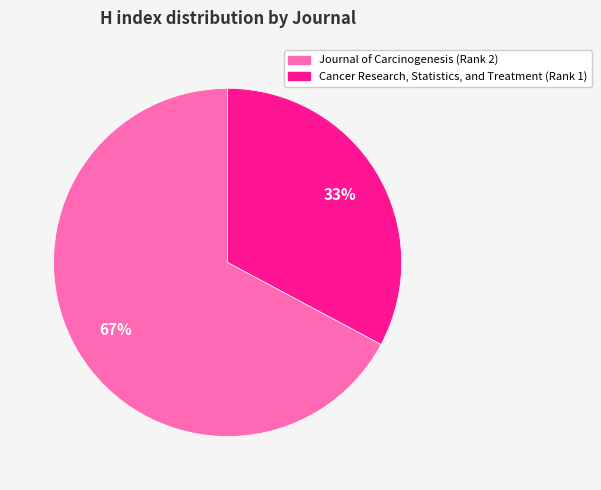

Which category has the smallest portion of the pie?

Cancer Research, Statistics, and Treatment (Rank 1)